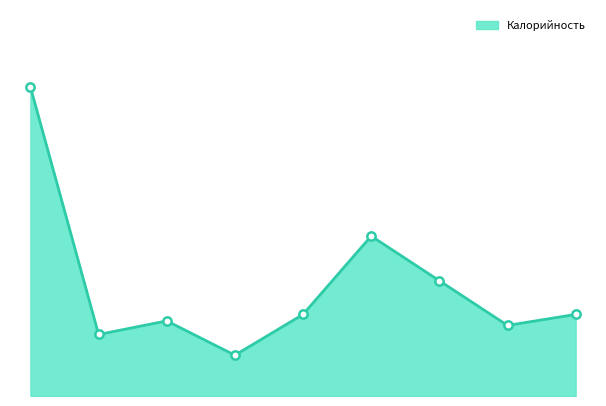

What is the label of the 1st point from the left?

Макароны с сыром